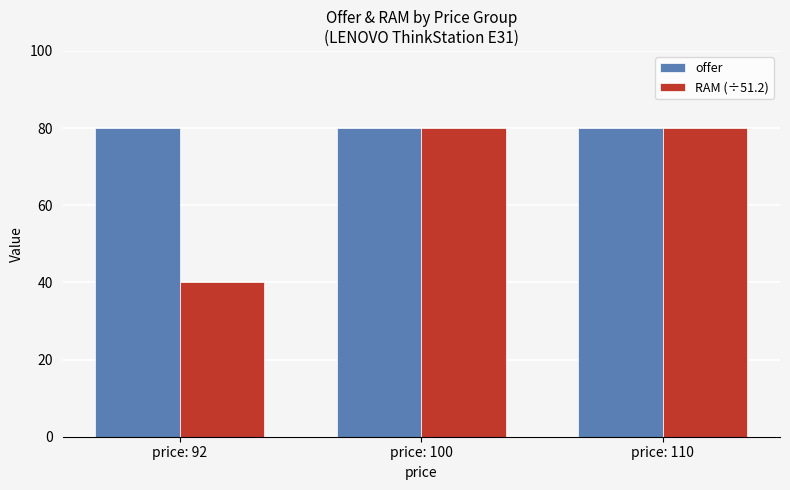

What is the highest value of the offer series?

80